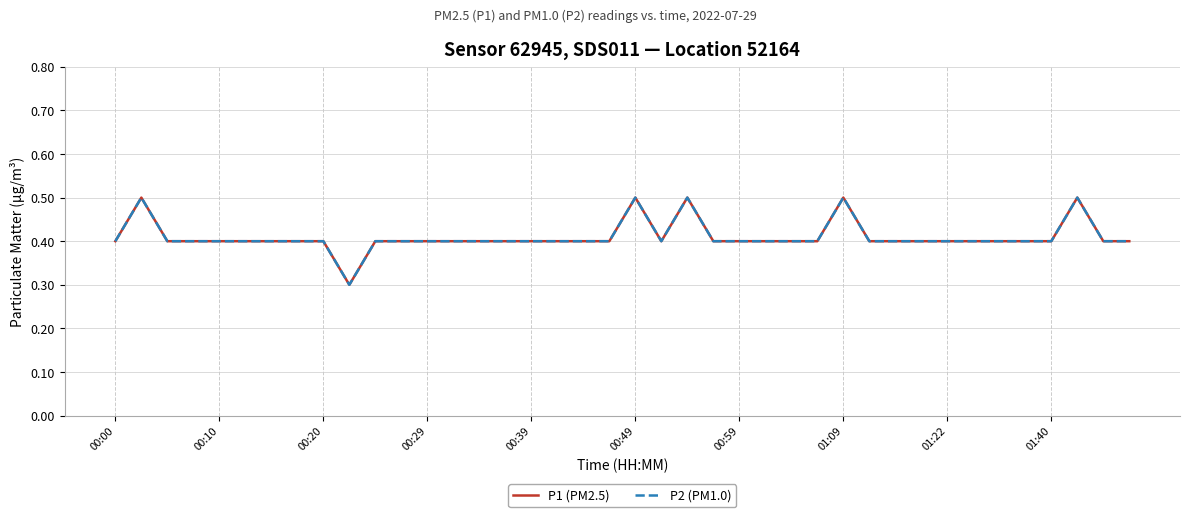

How many P1 (PM2.5) values are between 0 and 1?

40